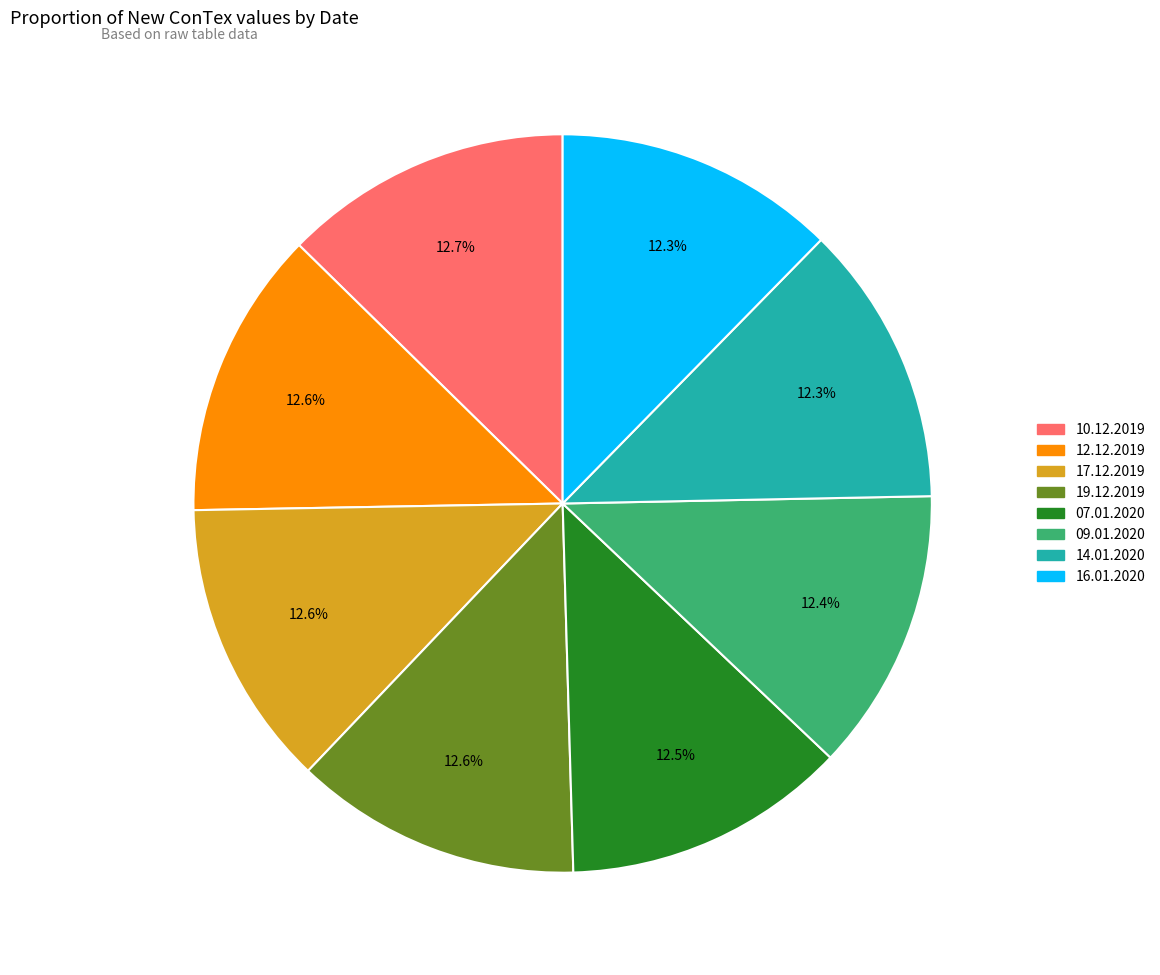

Does any single category account for the majority?

No